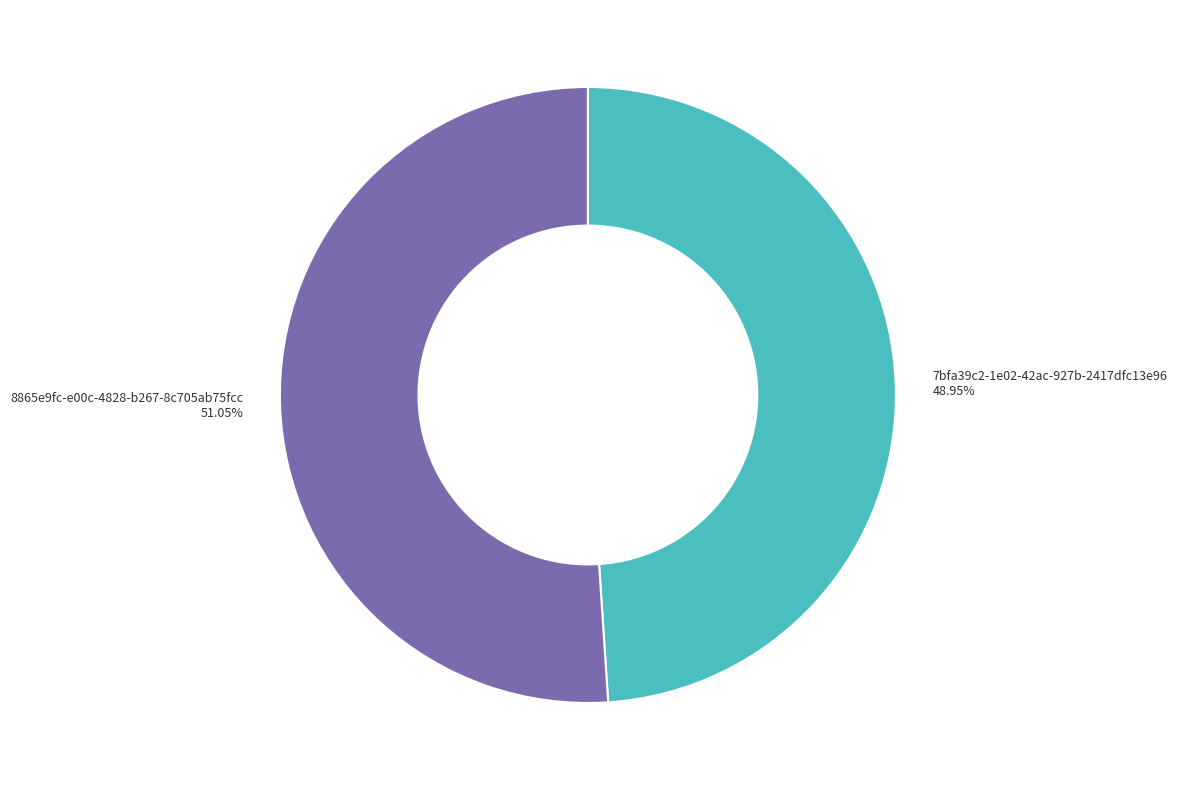

Between 7bfa39c2-1e02-42ac-927b-2417dfc13e96 and 8865e9fc-e00c-4828-b267-8c705ab75fcc, which is larger?

8865e9fc-e00c-4828-b267-8c705ab75fcc